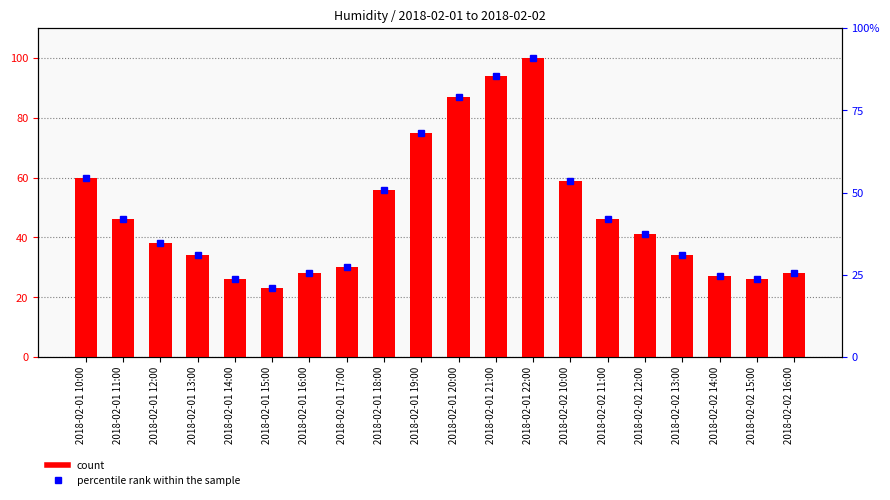

Which has a higher value, 2018-02-01 16:00 or 2018-02-02 13:00?

2018-02-02 13:00